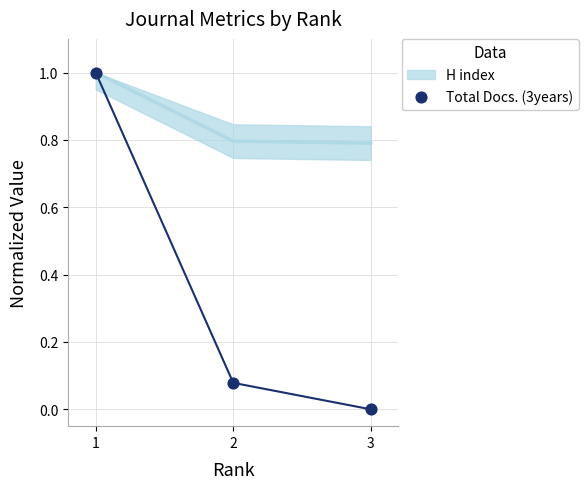

What is the total value across all series at 2?

0.9